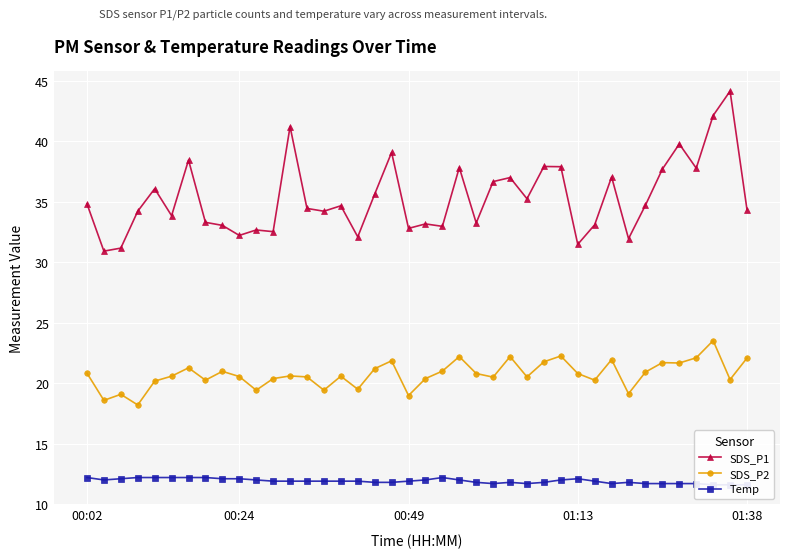

The value of Temp at 5 is 12.2. True or false?

True